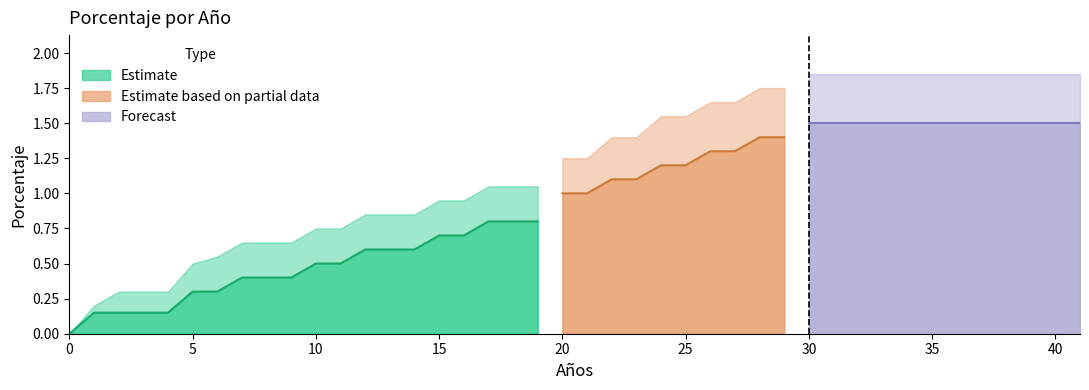

The Porcentaje series shows 0.4 at 9. True or false?

True